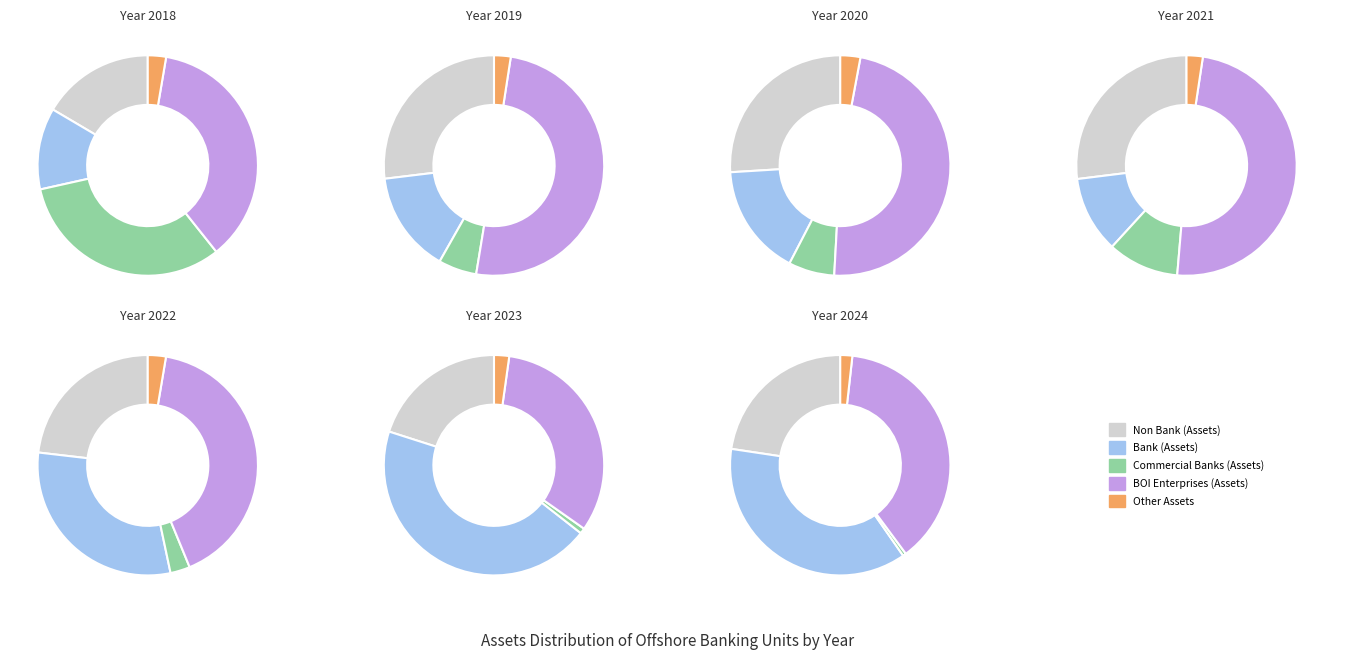

What is the difference between the highest and lowest values at 2?

379923.1